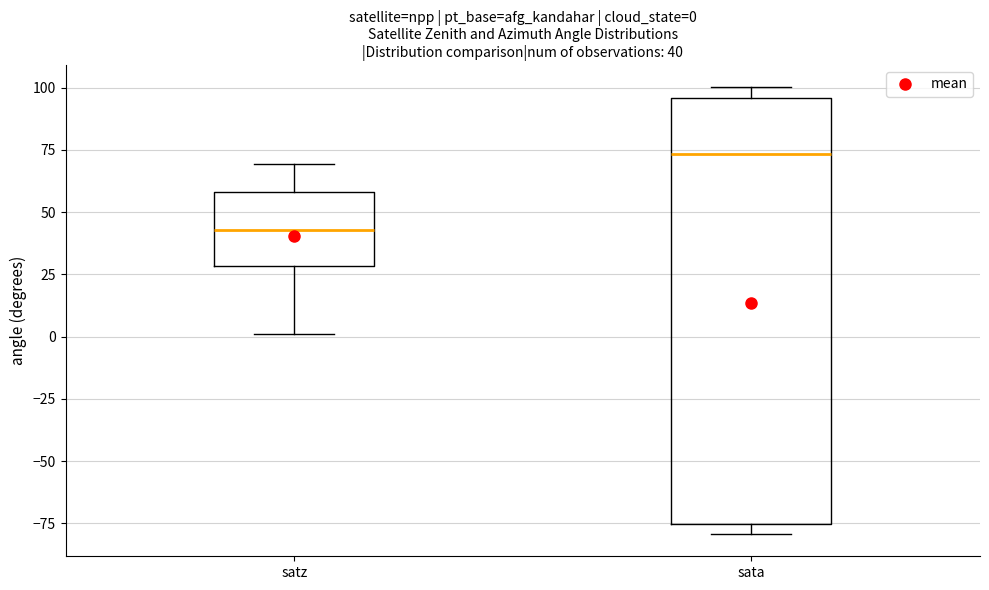

Which box has the lowest median line?

satz